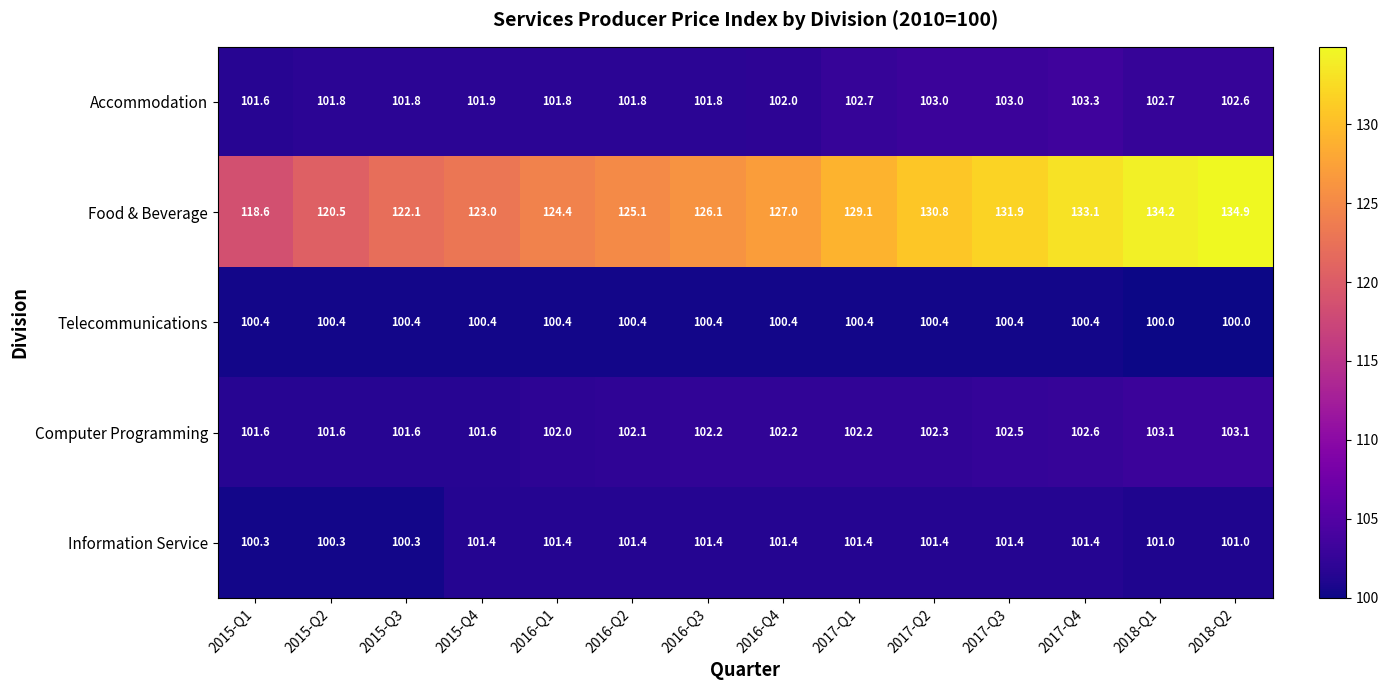

Where does the Information Service series first go above 101?

2015-Q4